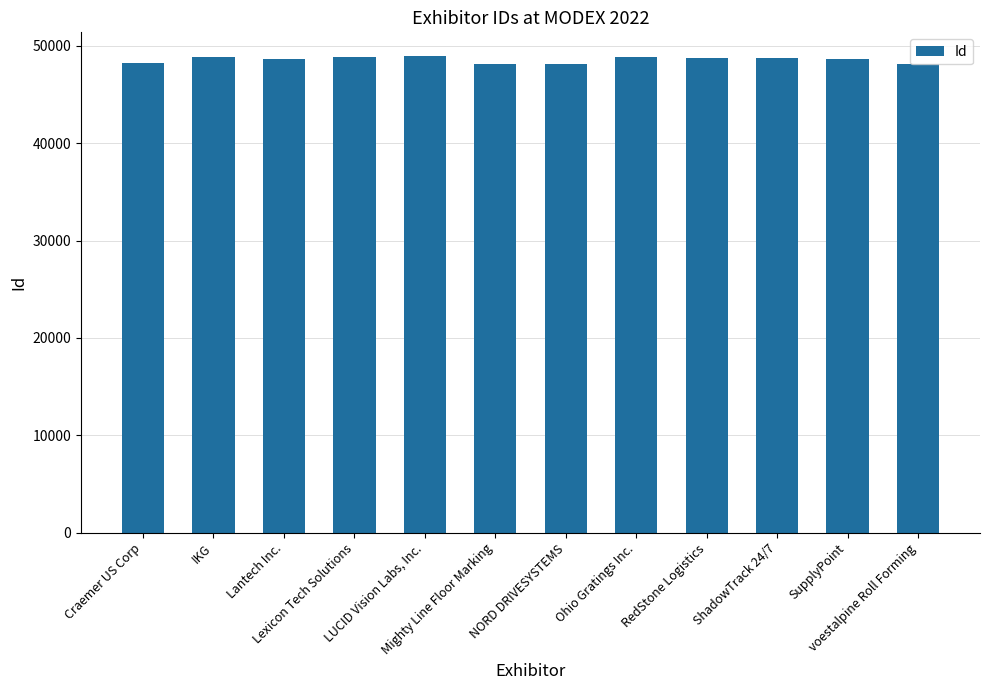

What is the smallest value displayed?

48124